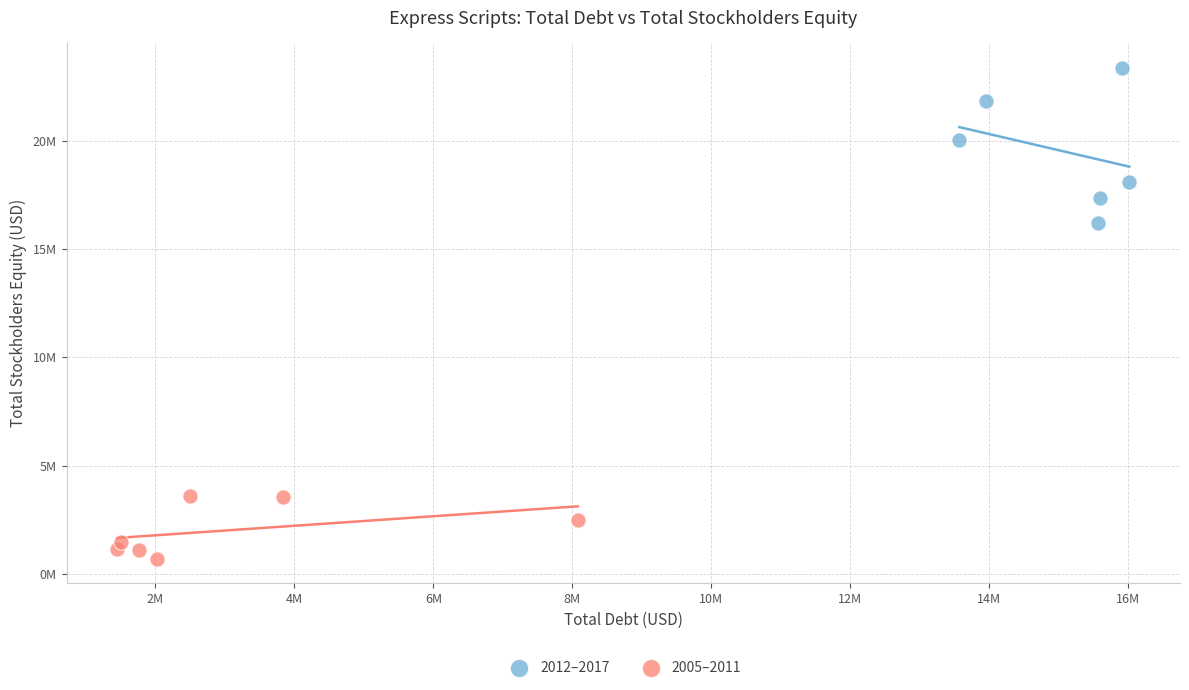

Which series has the widest spread of Y values?

2012–2017